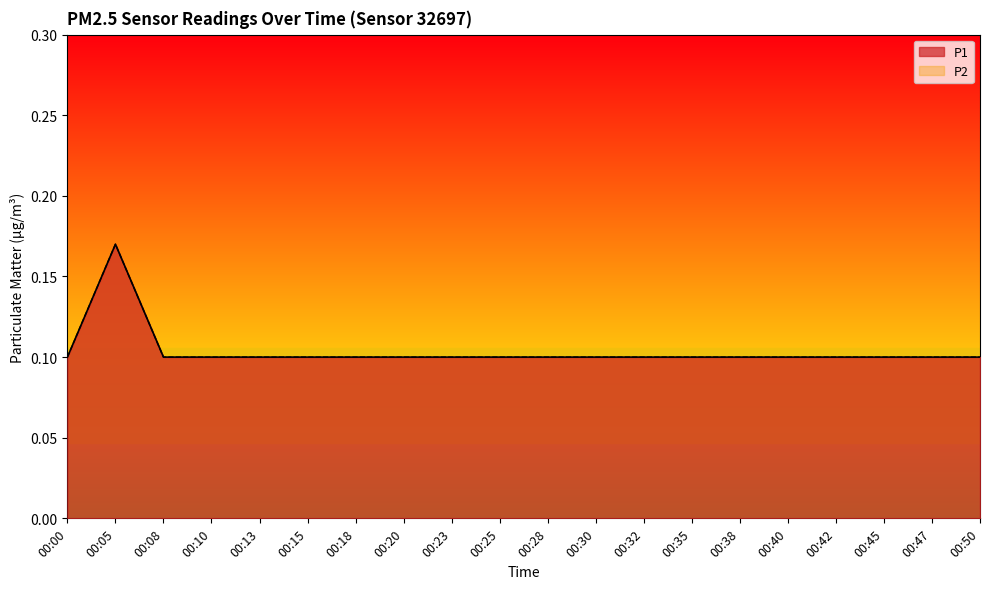

What is the value of the P2 point at the 5th from the left?

0.1